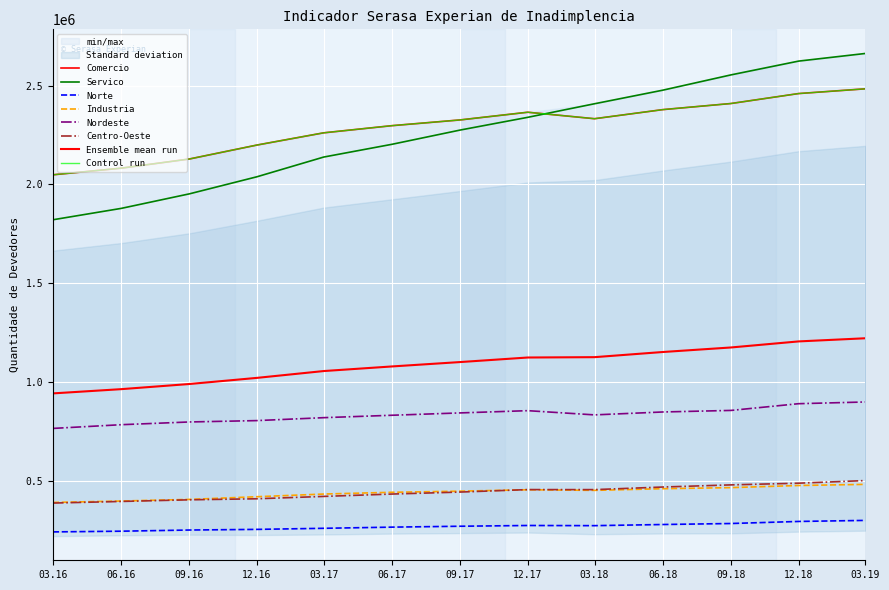

Between 12.18 and 06.18, which is larger?

12.18